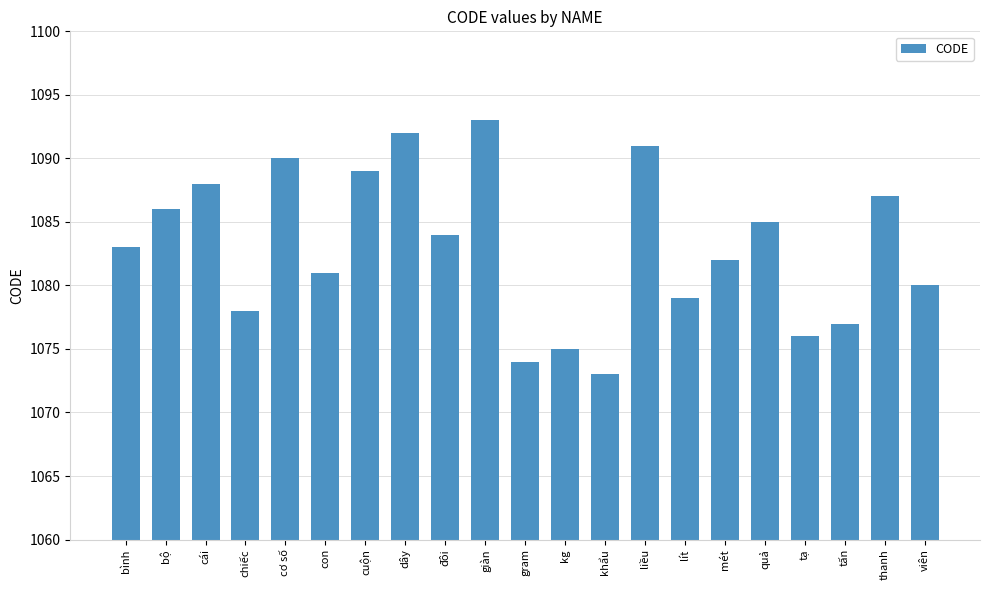

What is the label of the 19th bar from the right?

cái